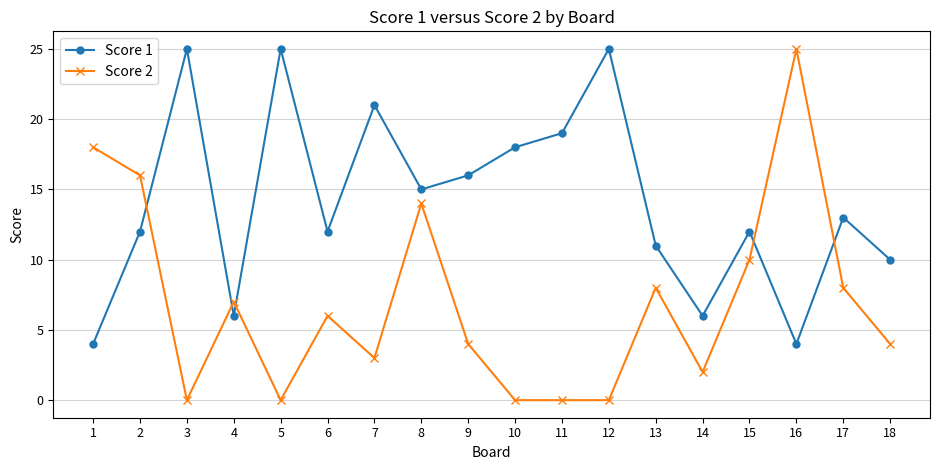

What is the average value of the Score 1 series?

14